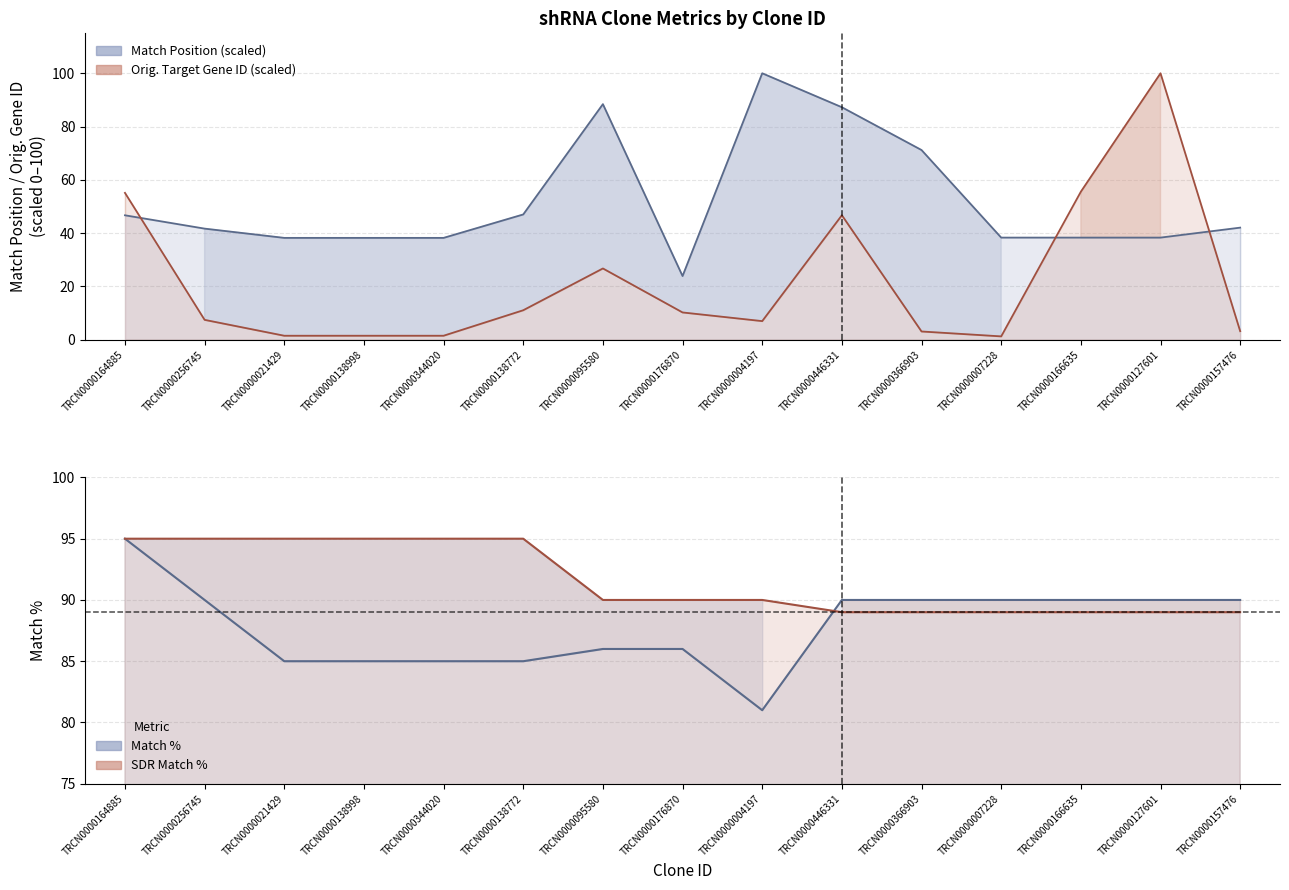

At how many categories does at least one series exceed 94?

8